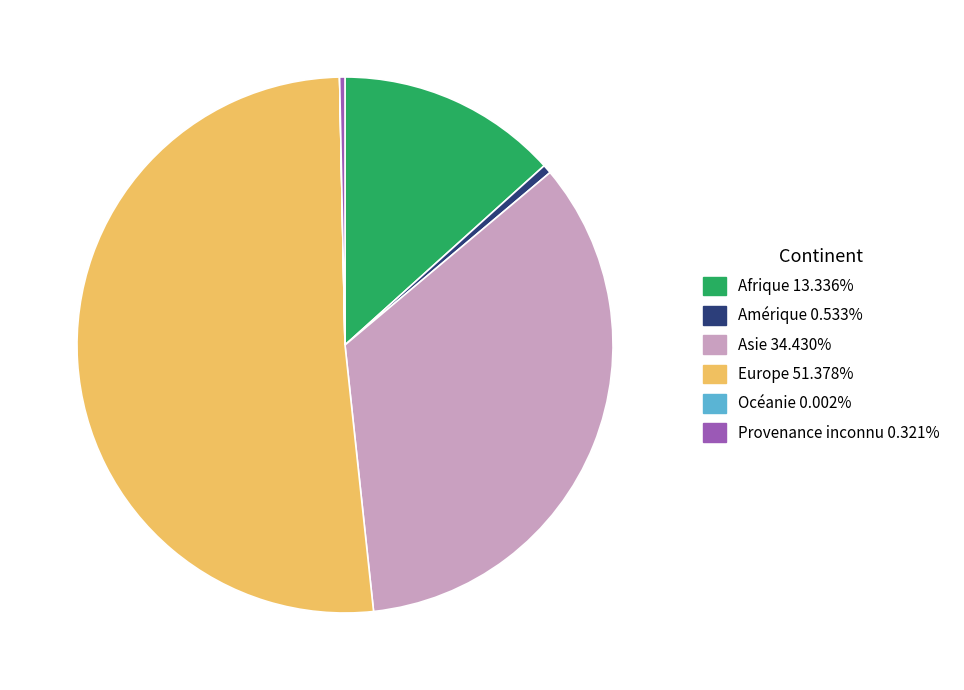

Which category accounts for the majority?

Europe